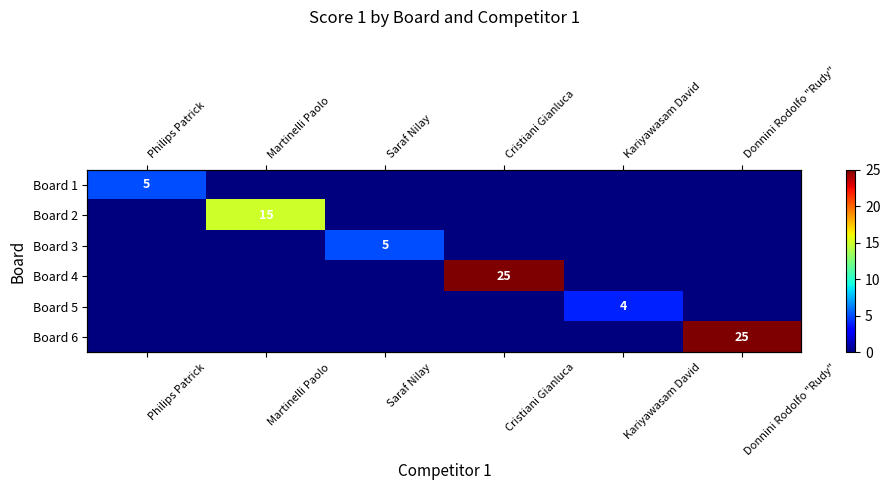

The value of Board 1 at Philips Patrick is 5. True or false?

True